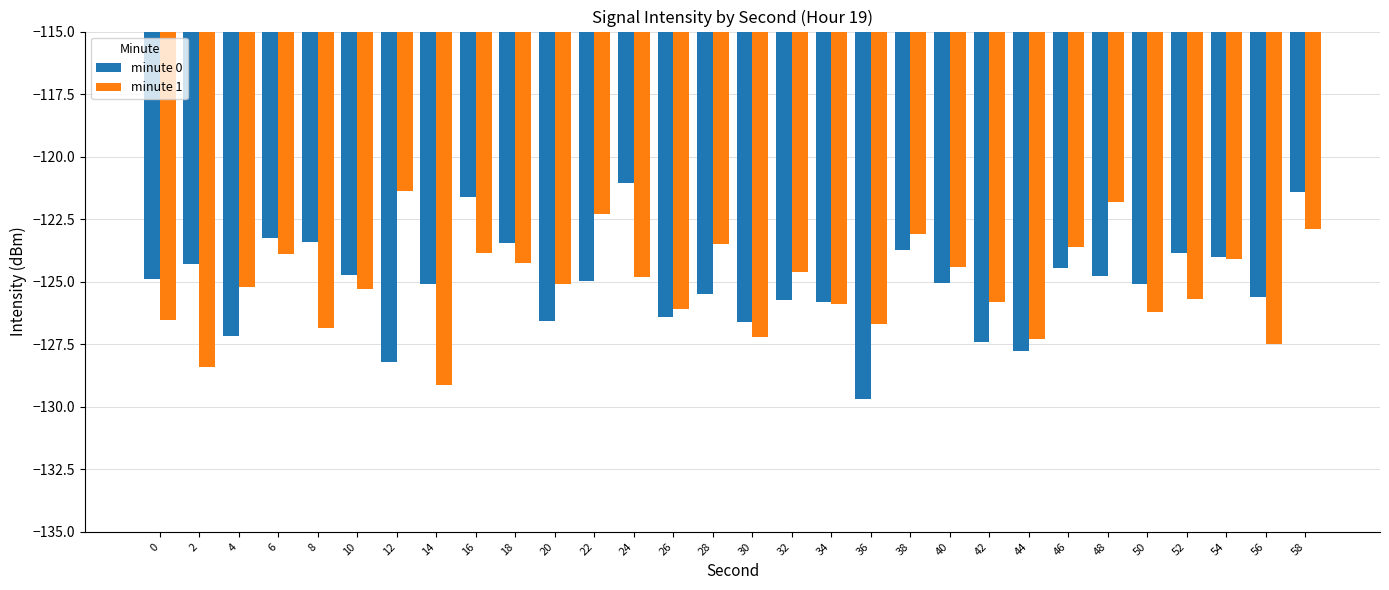

At 18, list the series in order from largest to smallest.

minute 0, minute 1